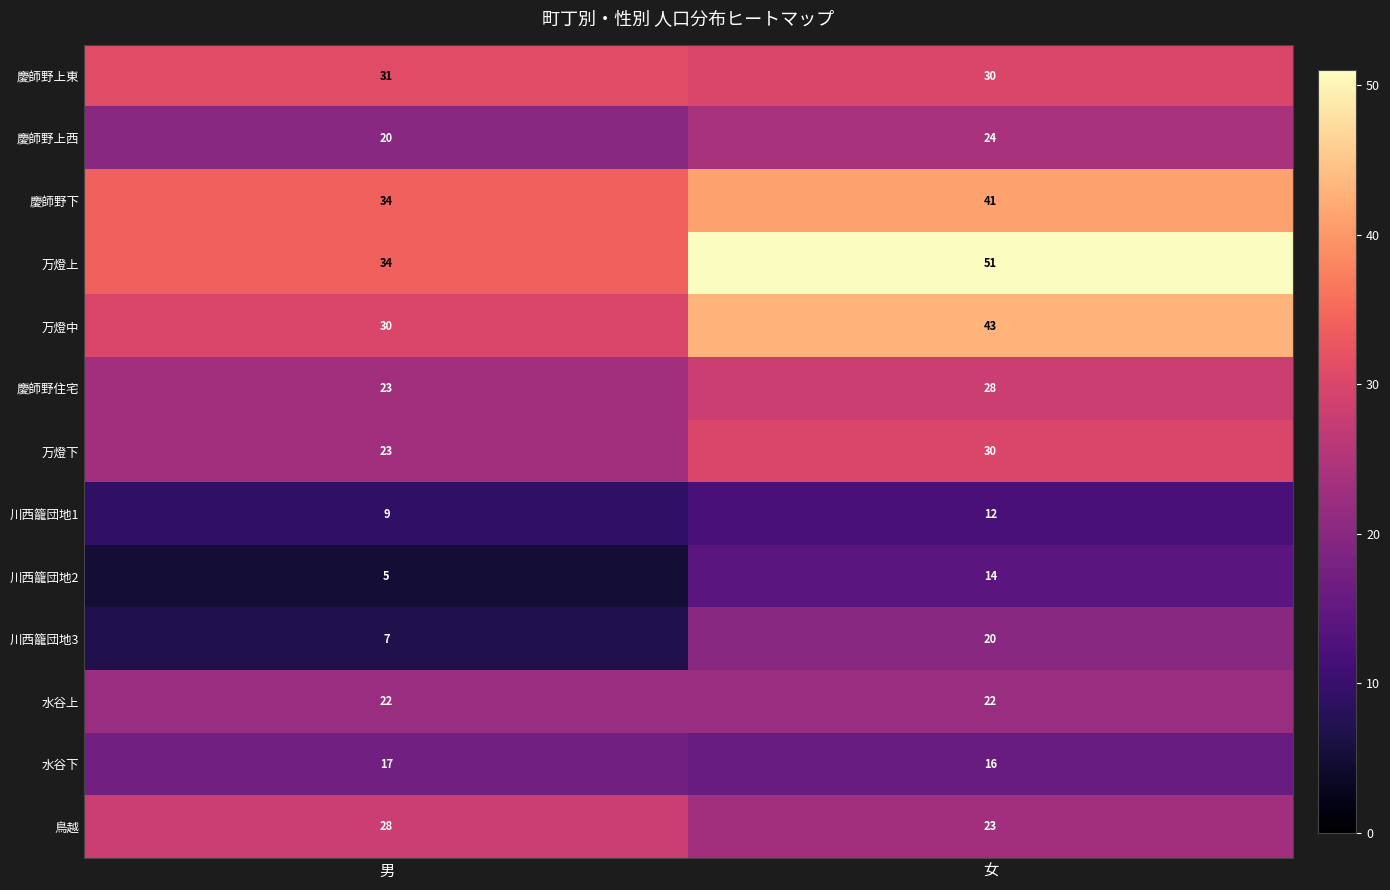

What value does the 川西籠団地3 series have at 女, to the nearest 5?

20